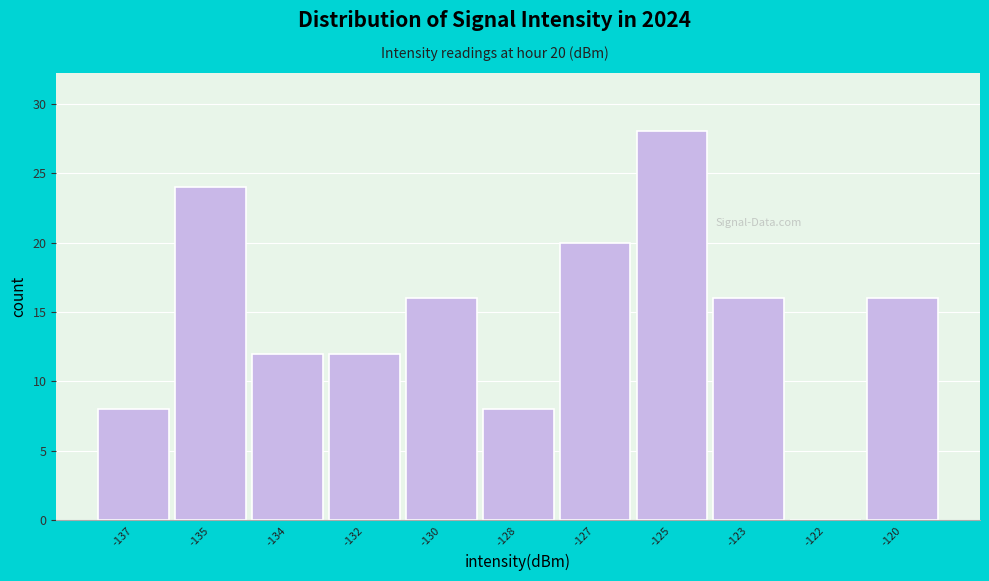

Reading right to left, extract all data points from this chart.

-120=16	-122=0	-123=16	-125=28	-127=20	-128=8	-130=16	-132=12	-134=12	-135=24	-137=8